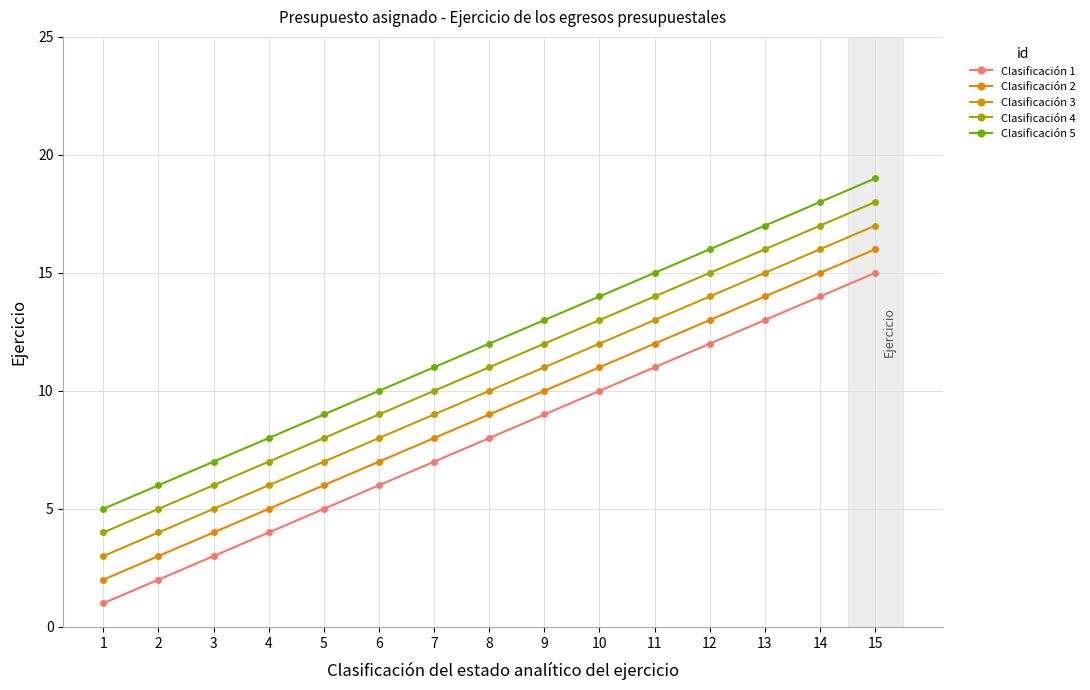

Rank the categories by Clasificación 2 value from lowest to highest.

1, 2, 3, 4, 5, 6, 7, 8, 9, 10, 11, 12, 13, 14, 15